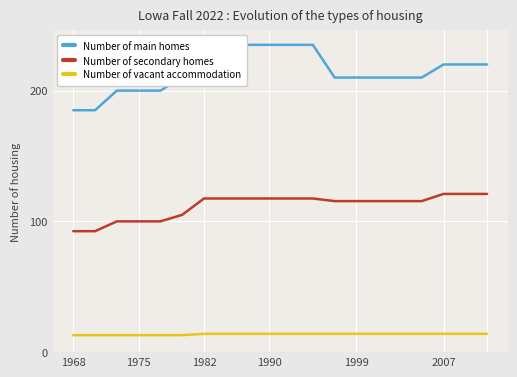

What are all the series names shown in the legend?

Number of main homes, Number of secondary homes, Number of vacant accommodation